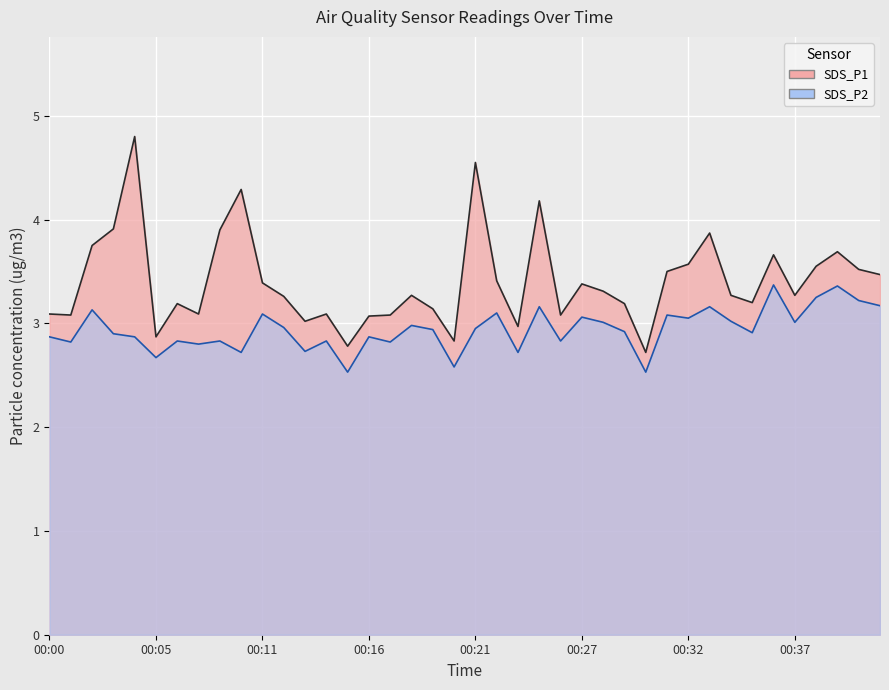

How many data points does each series have?

40